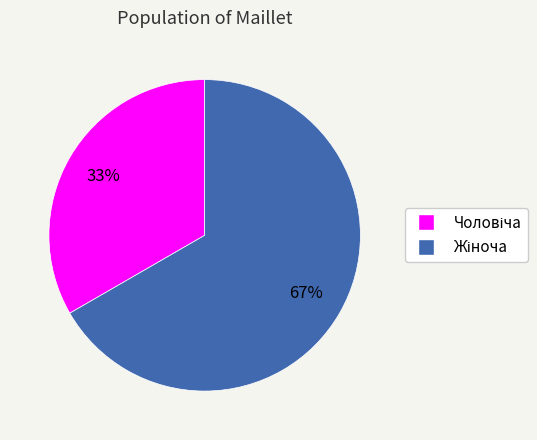

Is there a majority slice in this chart?

Yes